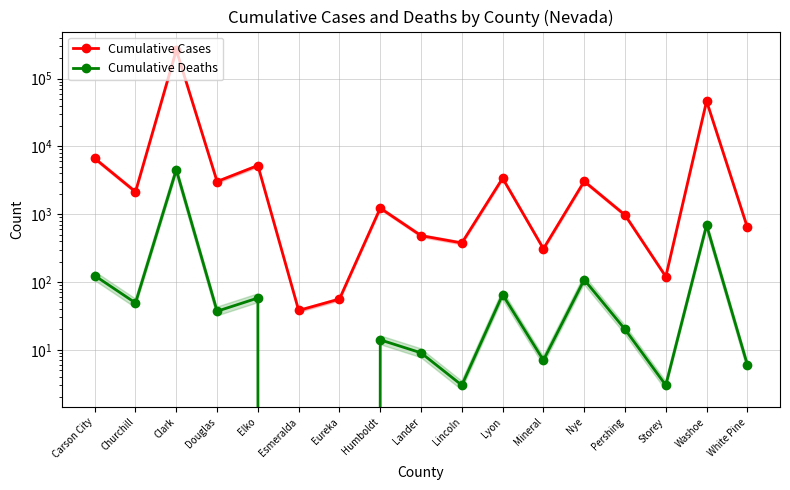

What is the difference between the maximum and second lowest values in the Cumulative Deaths series?

4517